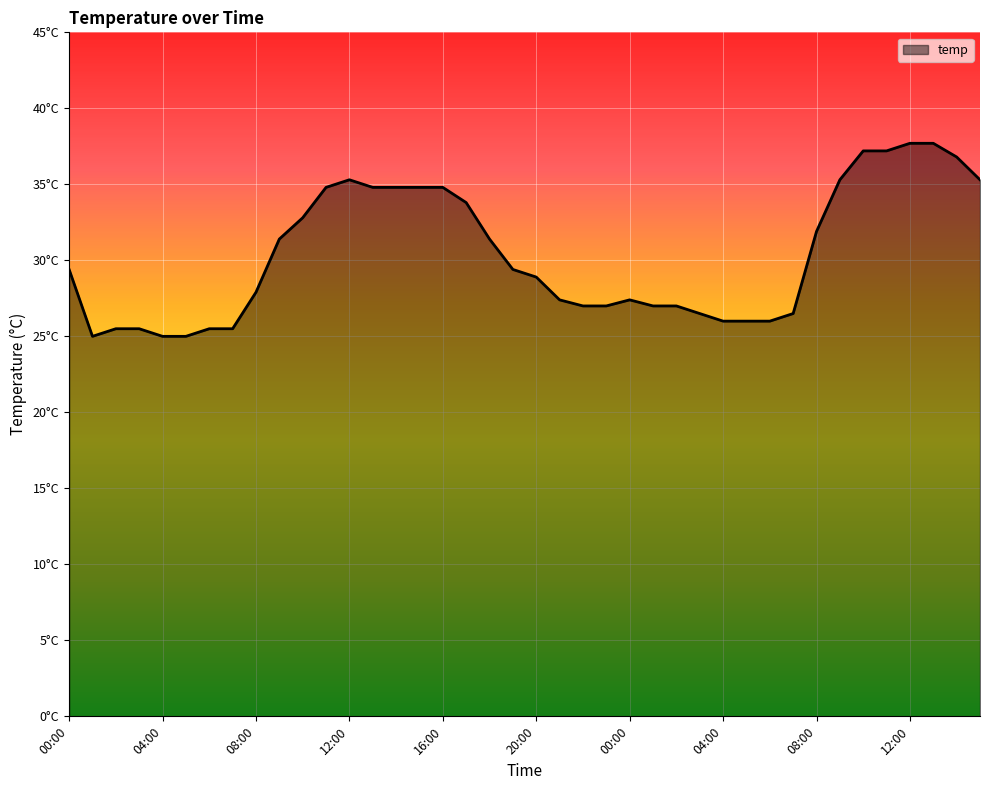

Is this an area chart (filled region under the line)?

Yes